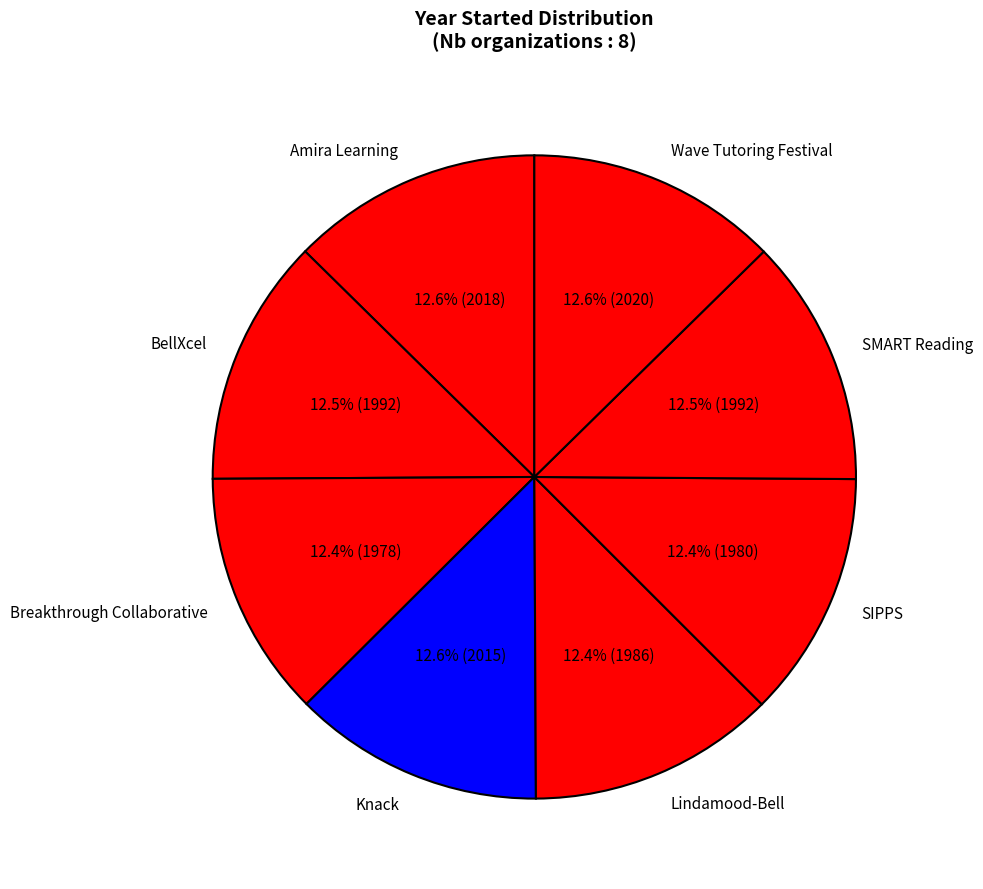

Is there a majority slice in this chart?

No